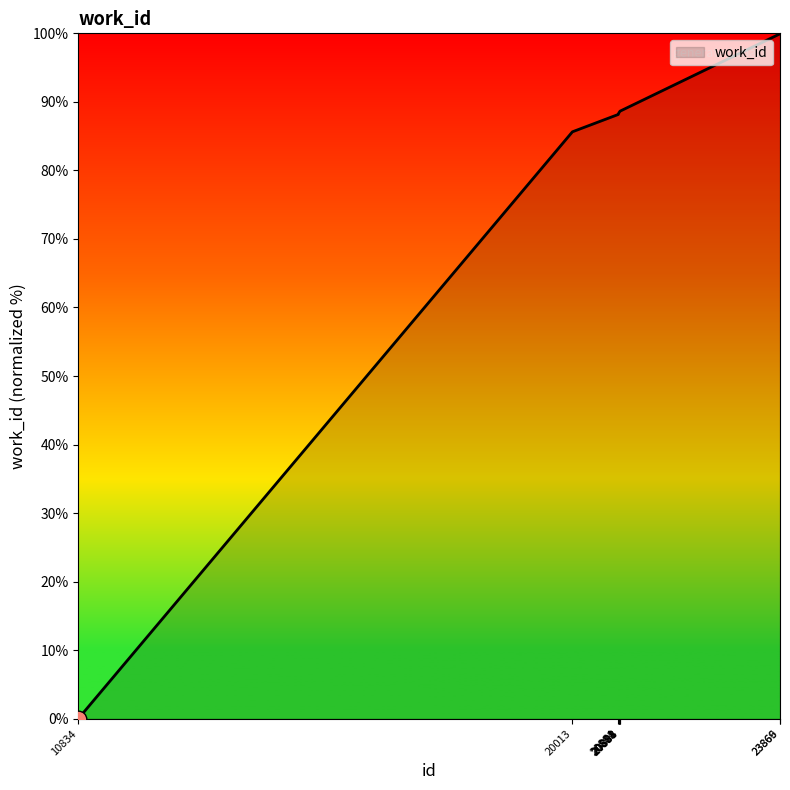

What is the difference between the maximum and minimum values?

100.0